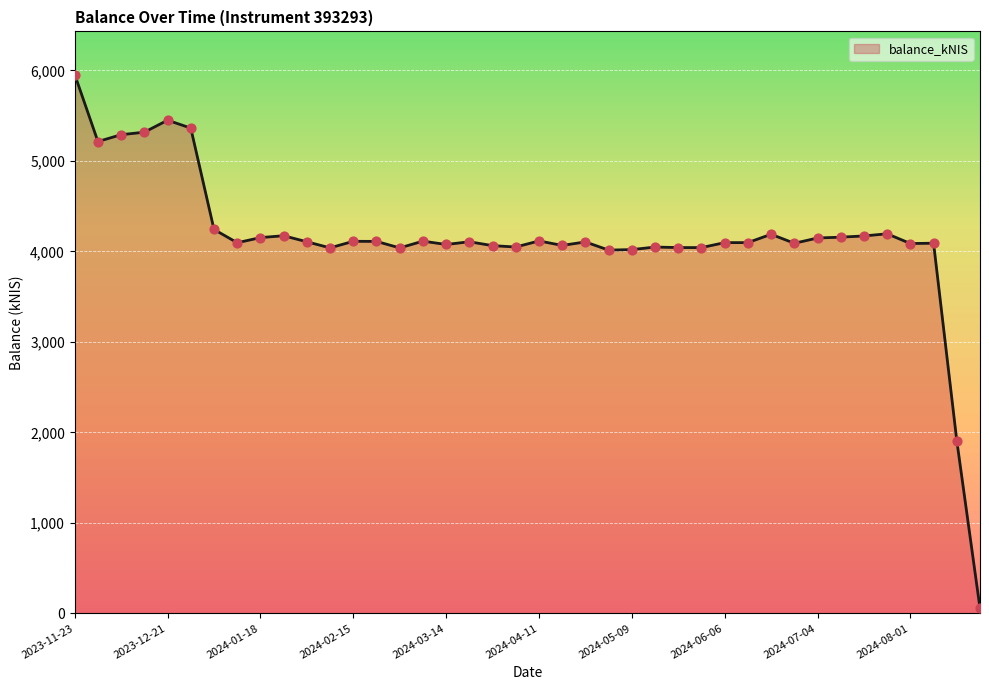

What is the greatest value displayed?

5955.5